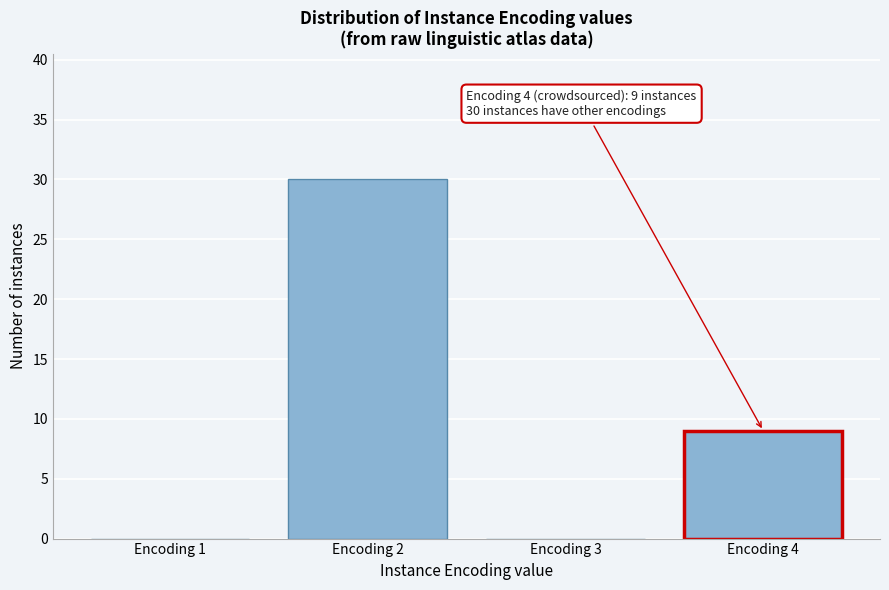

Reading right to left, transcribe all the data shown in this chart.

Encoding 4=9	Encoding 3=0	Encoding 2=30	Encoding 1=0